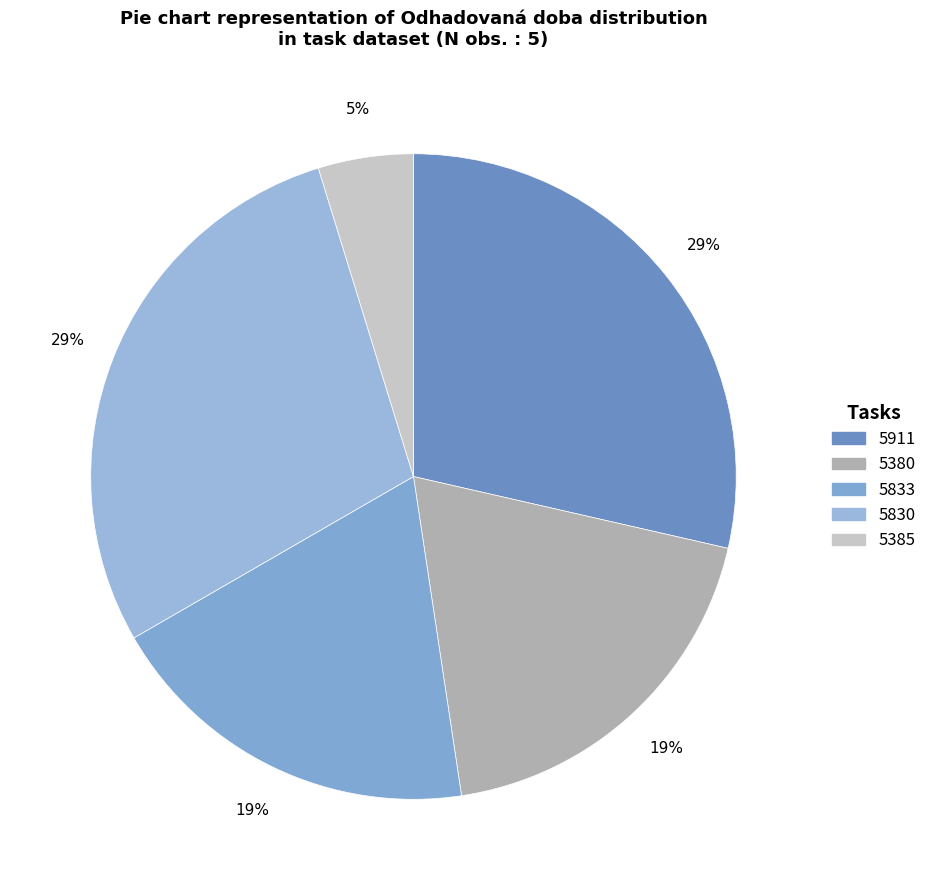

To the nearest percent, what portion does 5830 represent?

29%